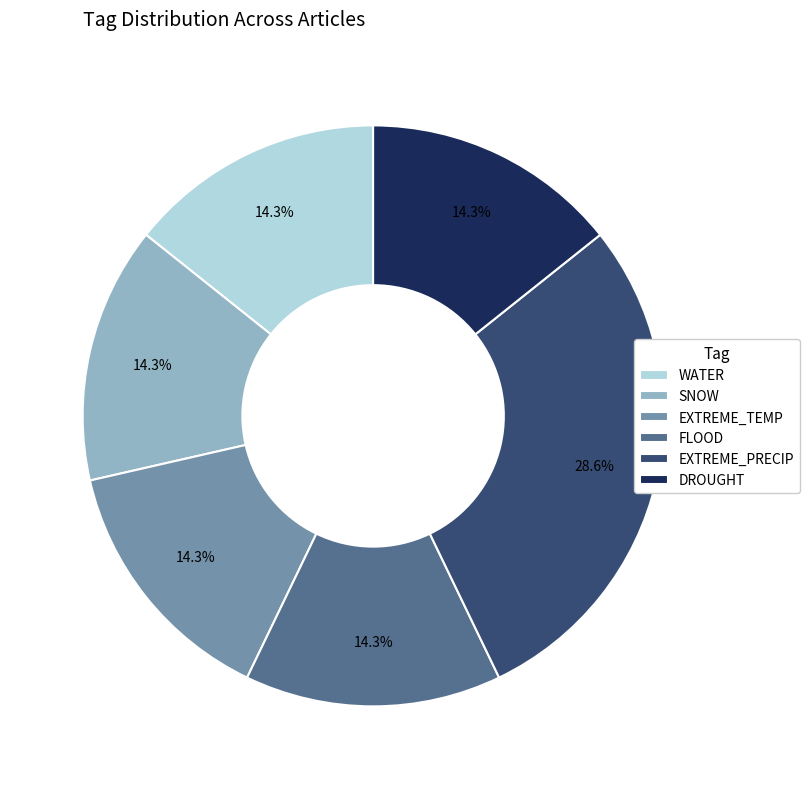

Do DROUGHT and EXTREME_TEMP together represent more than half of the pie?

No